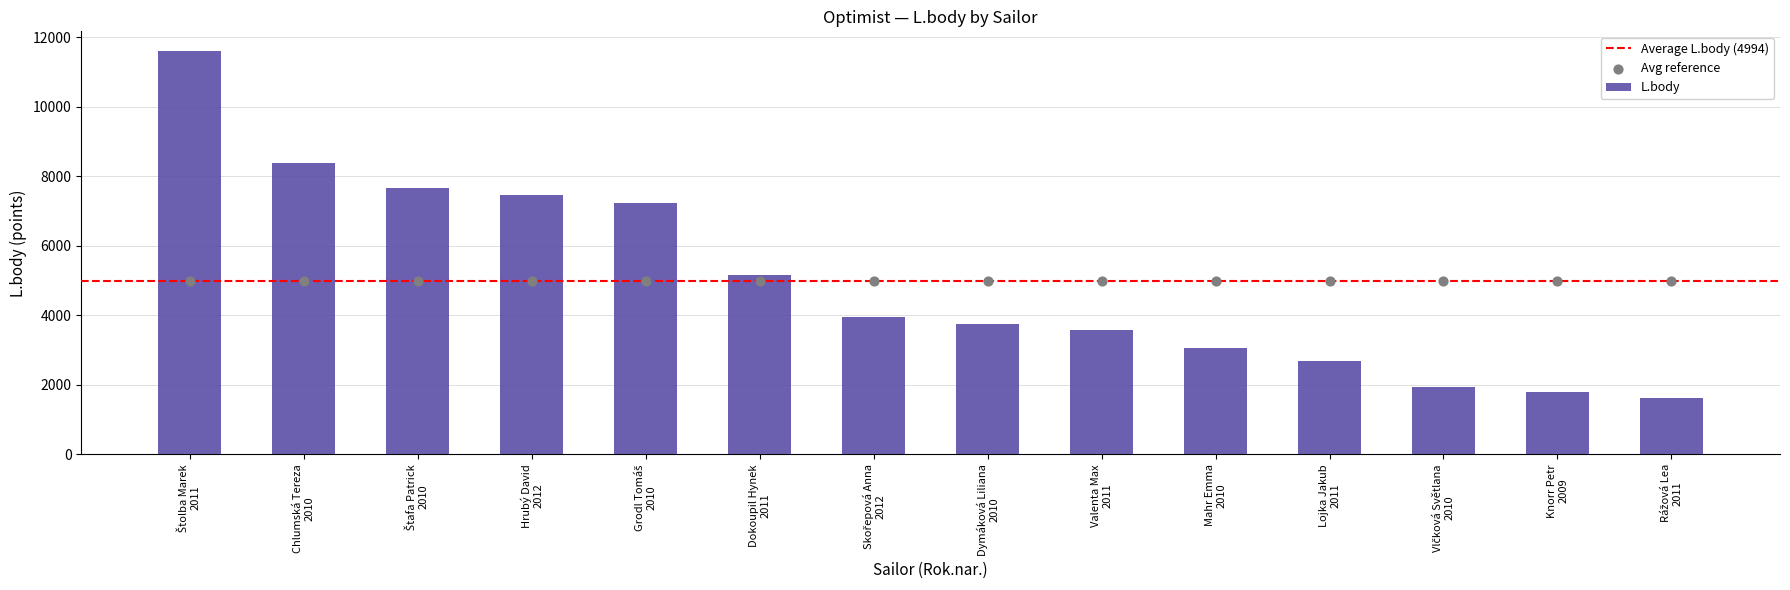

Which has a higher value, Štolba Marek
2011 or Dymáková Liliana
2010?

Štolba Marek
2011